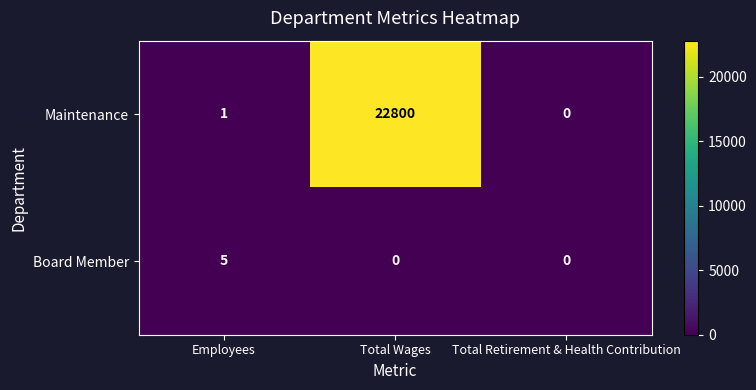

Between Employees and Total Retirement & Health Contribution, which series saw the biggest shift?

Board Member